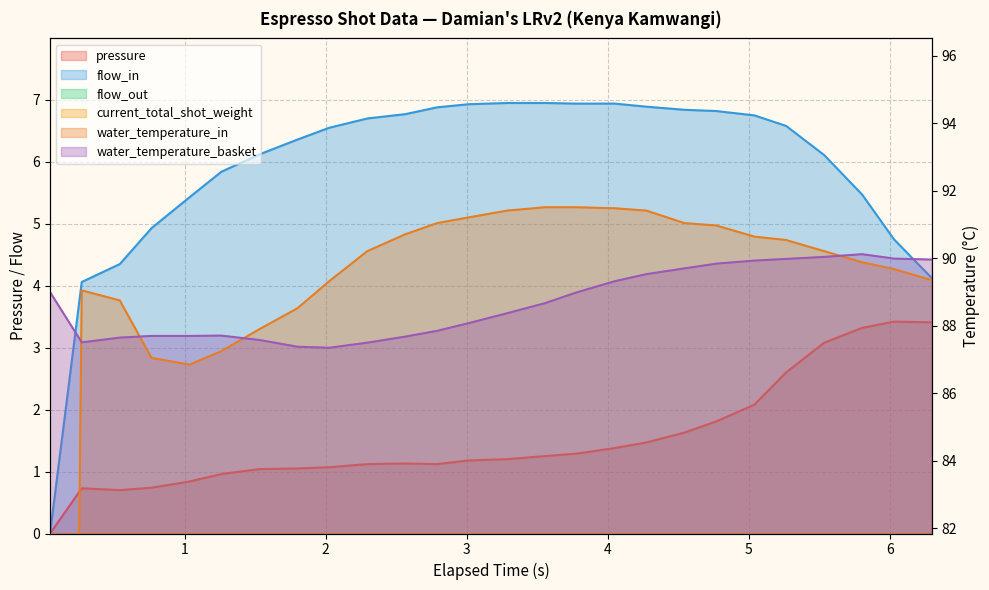

Which series has the largest range (max minus min)?

water_temperature_in